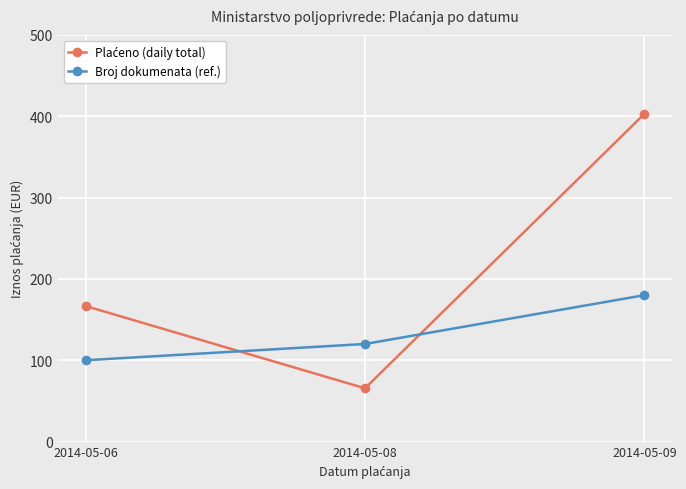

List the labels in order of Broj dokumenata (ref.) value, smallest first.

2014-05-06, 2014-05-08, 2014-05-09